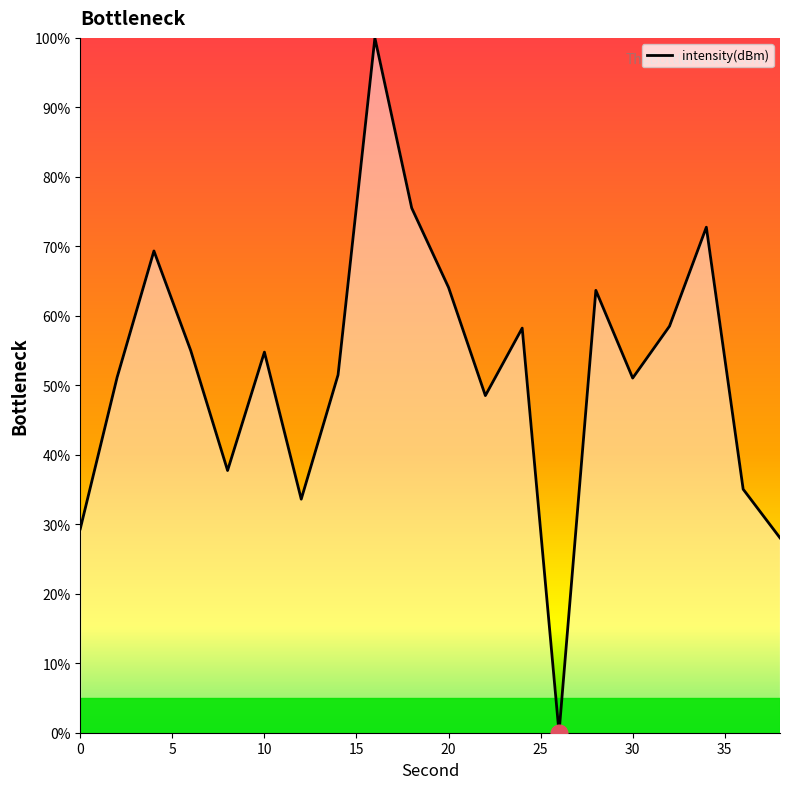

What is the maximum value shown in the chart?

100.0